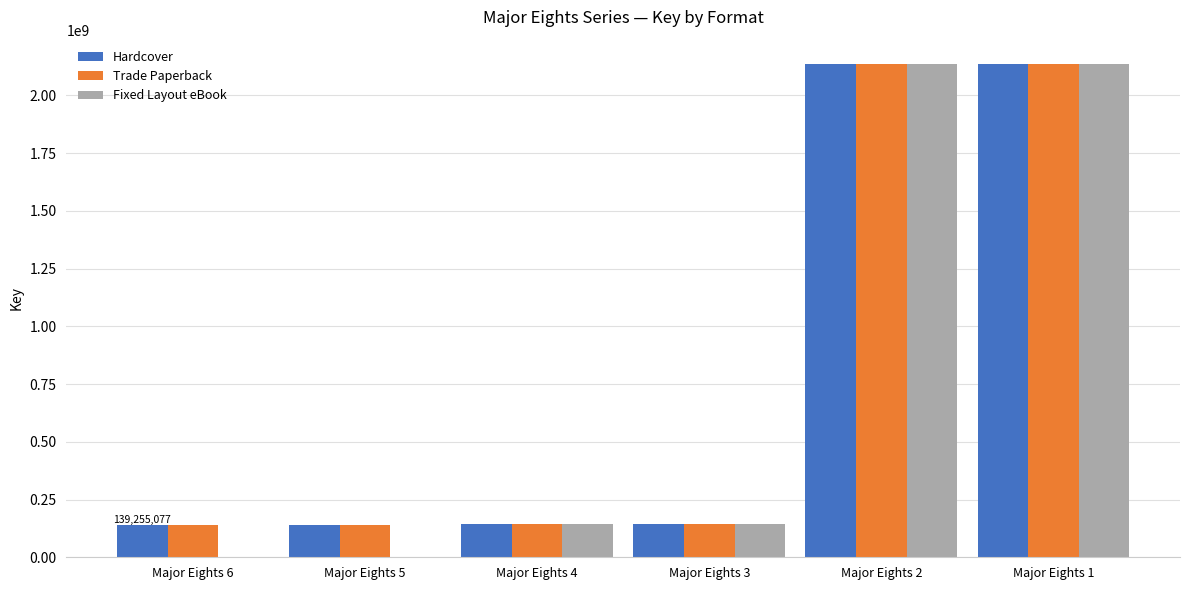

What is the maximum value for Hardcover?

2134137848